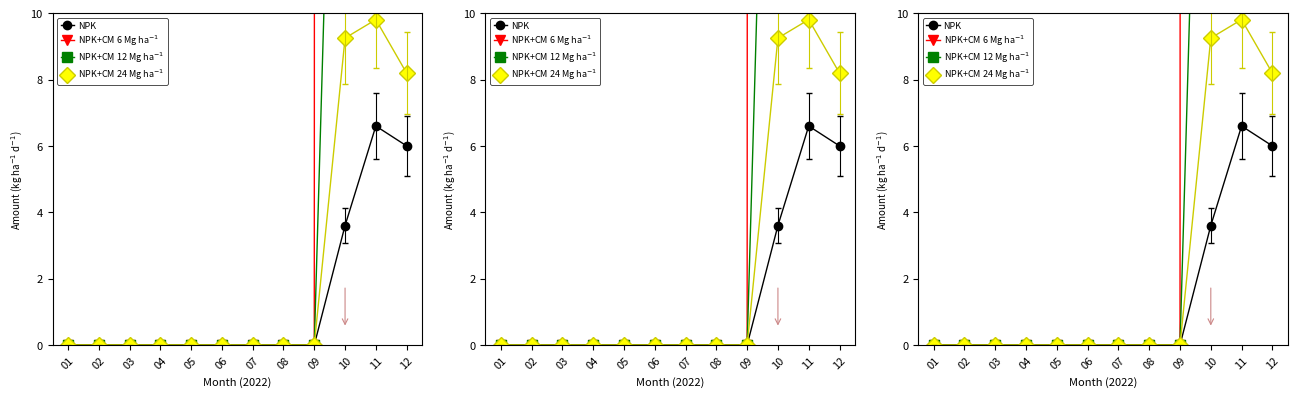

What are all the series names shown in the legend?

NPK, NPK+CM 6 Mg ha$^{-1}$, NPK+CM 12 Mg ha$^{-1}$, NPK+CM 24 Mg ha$^{-1}$